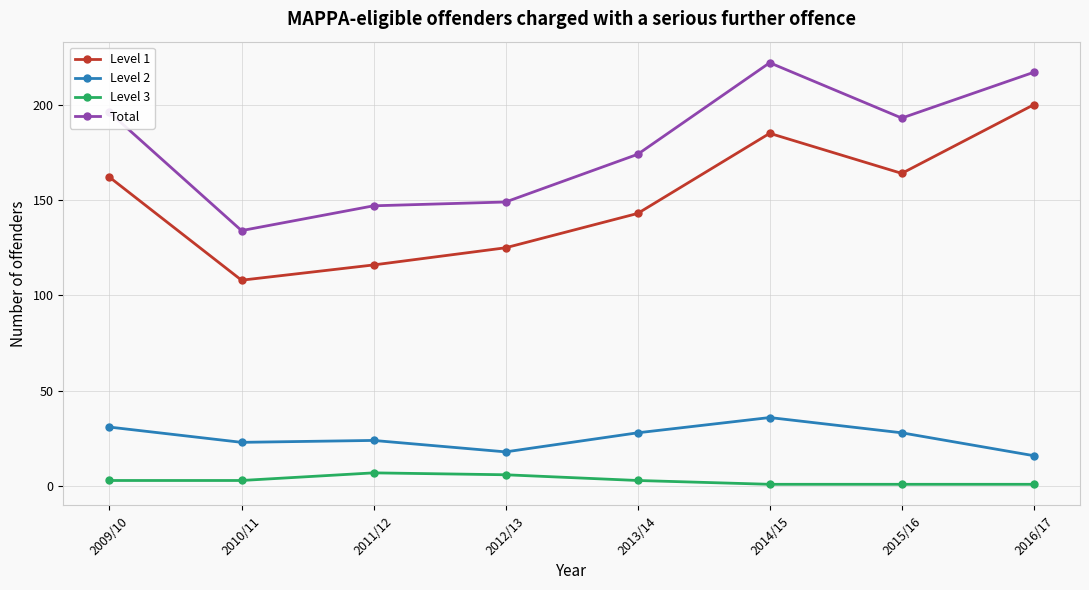

Reading left to right, list all the values displayed in this chart.

Level 1: 162	108	116	125	143	185	164	200
Level 2: 31	23	24	18	28	36	28	16
Level 3: 3	3	7	6	3	1	1	1
Total: 196	134	147	149	174	222	193	217